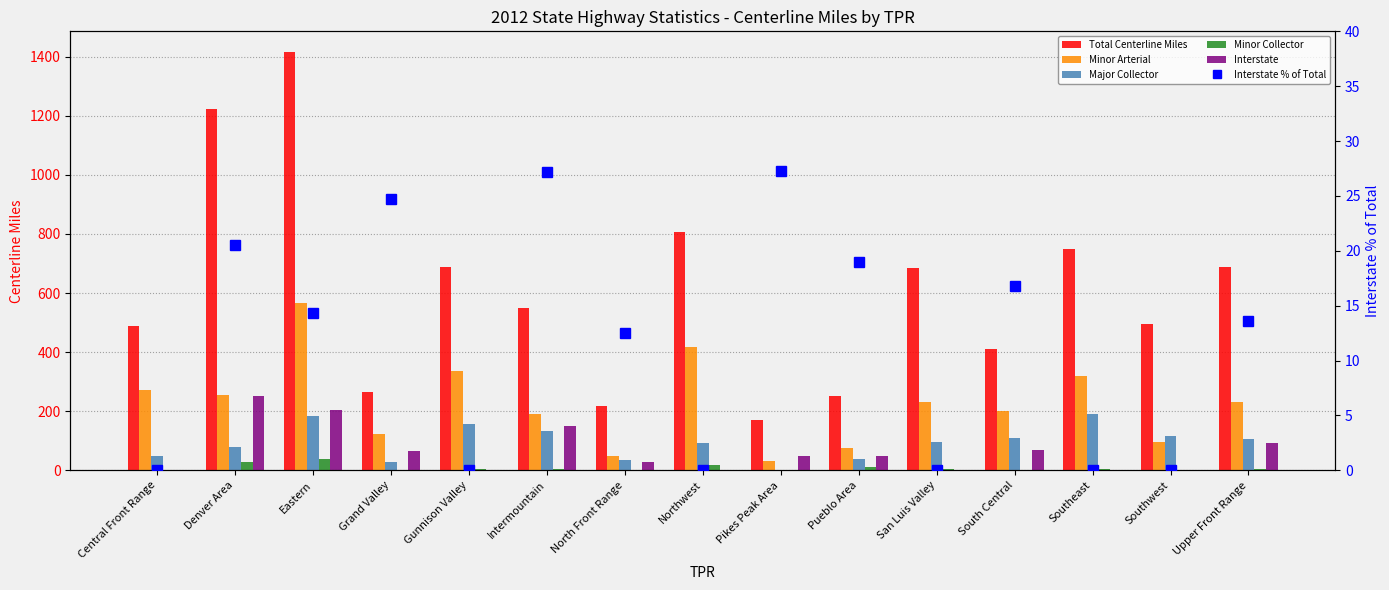

Rank the series at Grand Valley from highest to lowest value.

Total Centerline Miles, Minor Arterial, Interstate, Major Collector, Interstate % of Total, Minor Collector